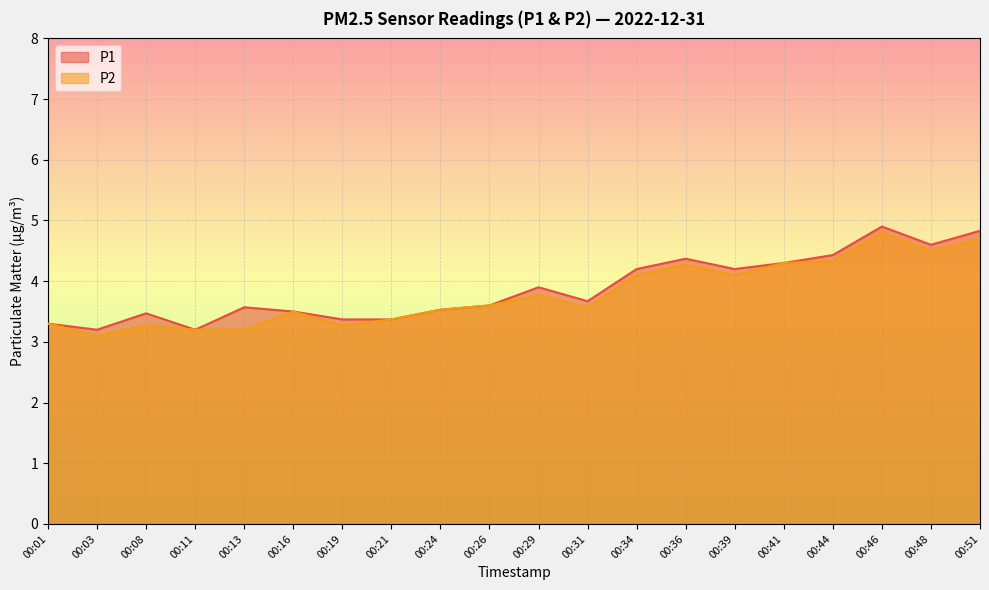

What is the average value of the P1 series?

3.9